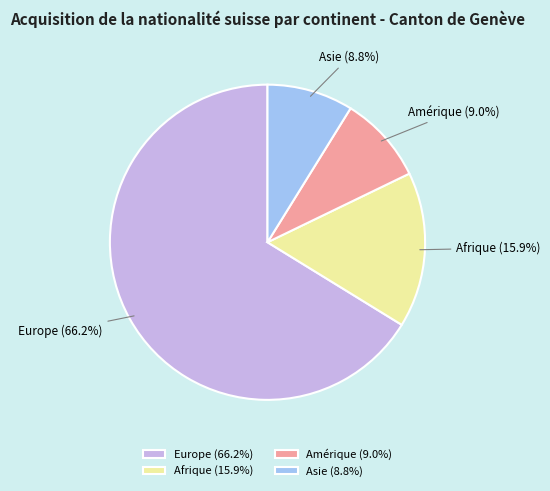

To the nearest percent, what is the difference between the largest and smallest slice percentages?

57%